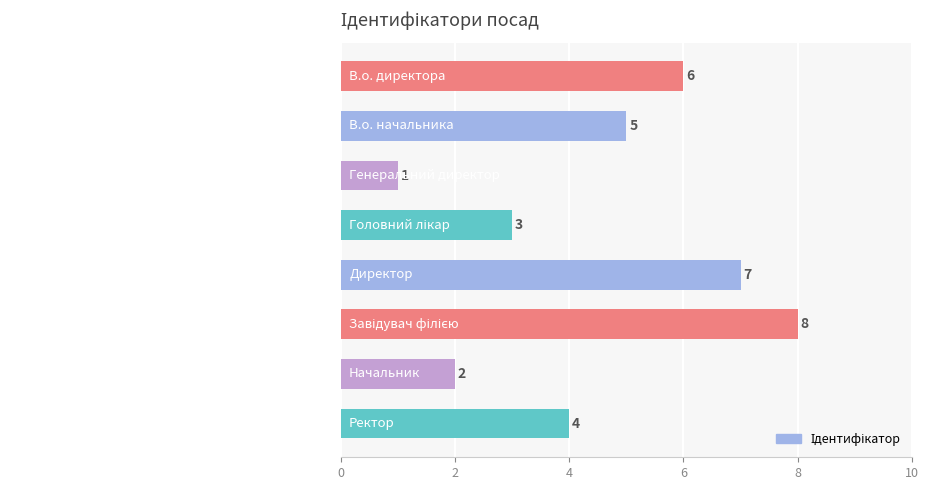

How many categories are shown in the chart?

8